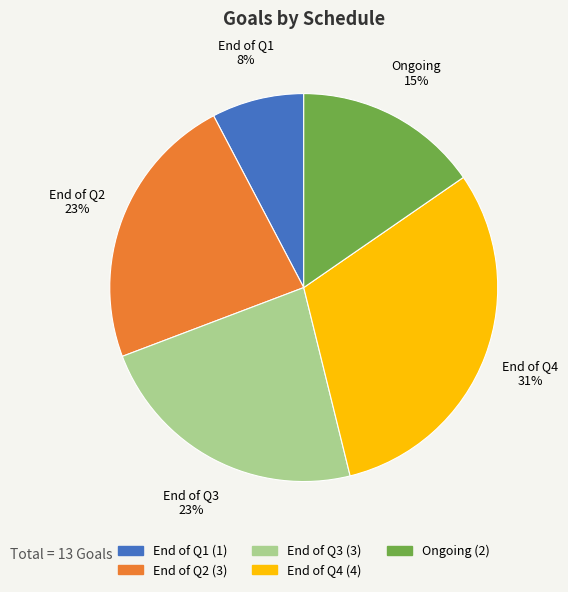

To the nearest percent, what portion does Ongoing represent?

15%